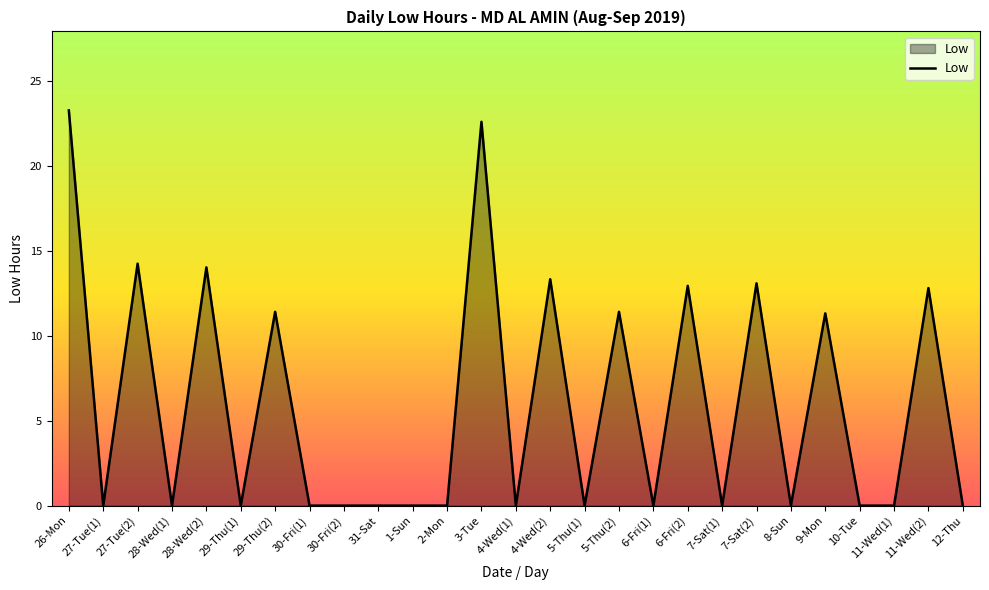

At which category does the data reach its first local peak?

27-Tue(2)